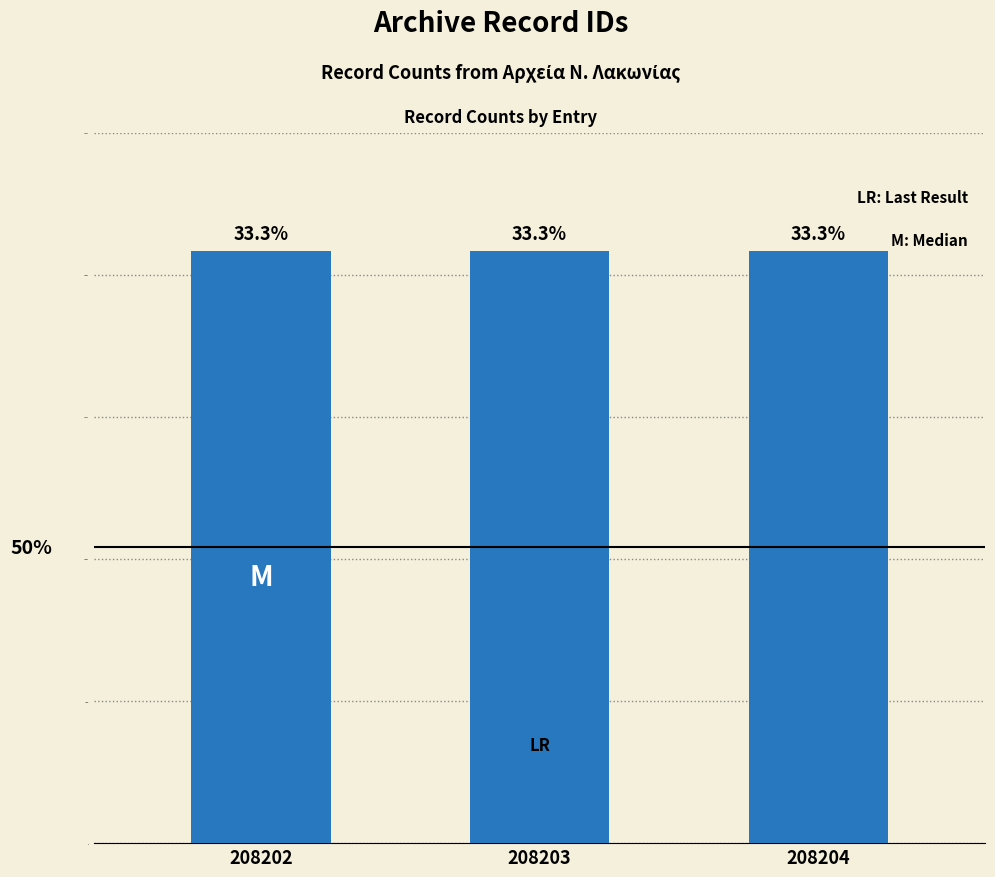

How many bars are there in total?

3